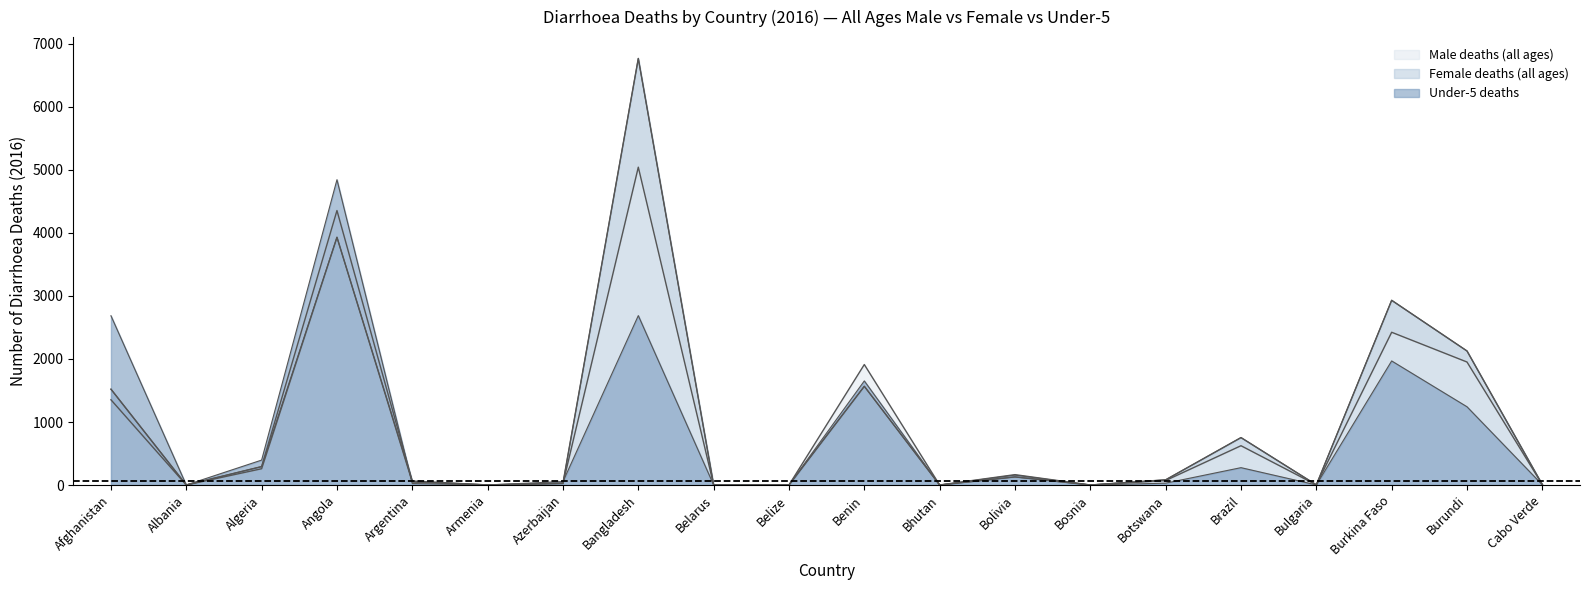

How many interior local peaks does the Under-5 deaths series have?

6